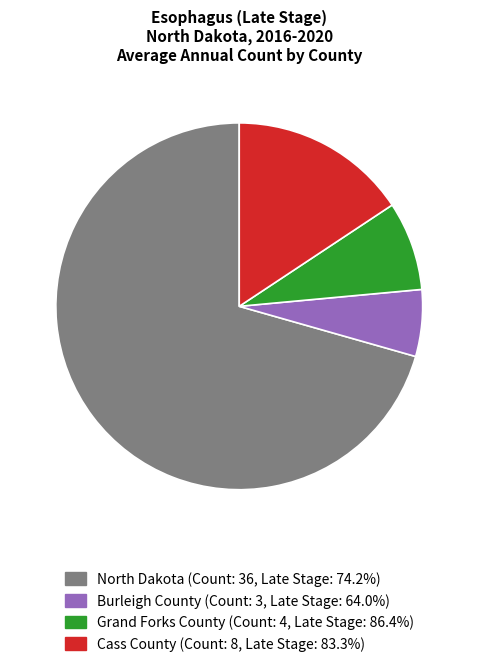

Does North Dakota represent more than half of the total?

Yes